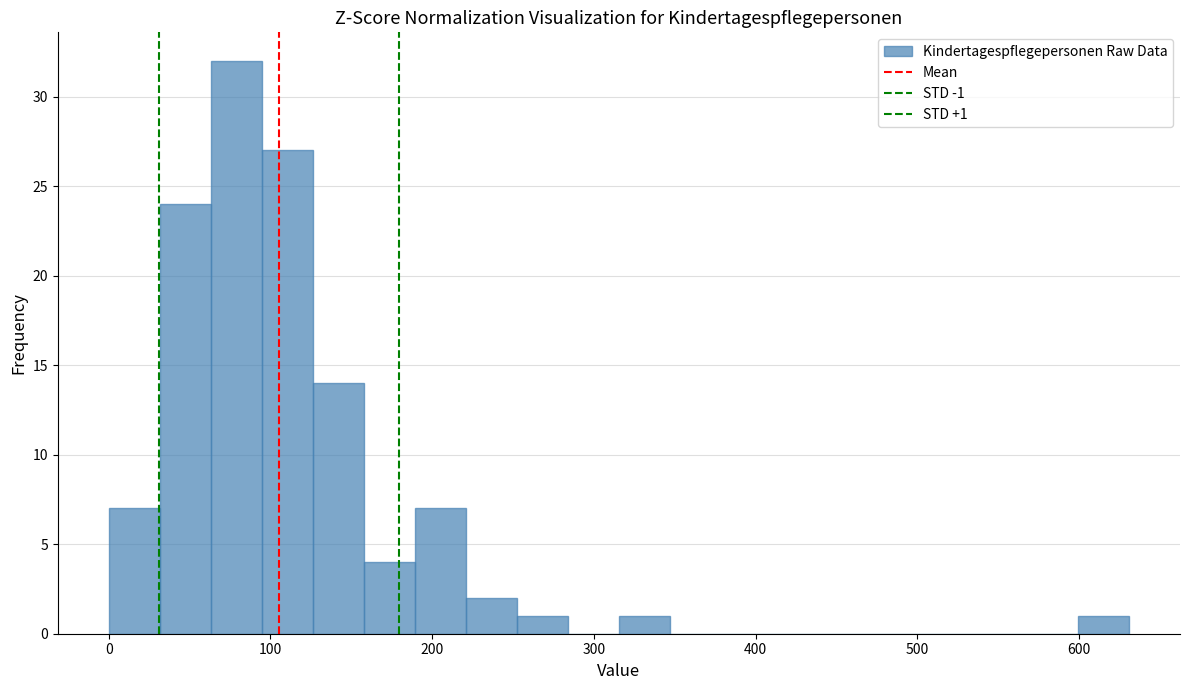

Read against the x-axis, roughly where is the centre of the tallest bar?

80